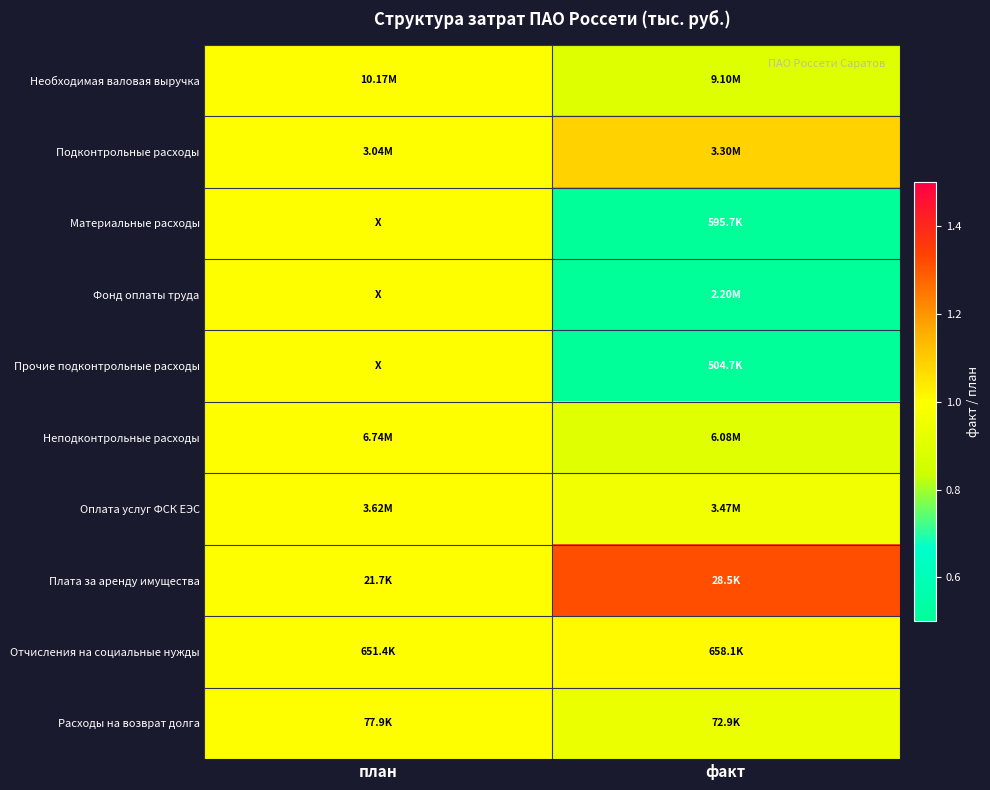

At which category is the sum across all series the highest?

план